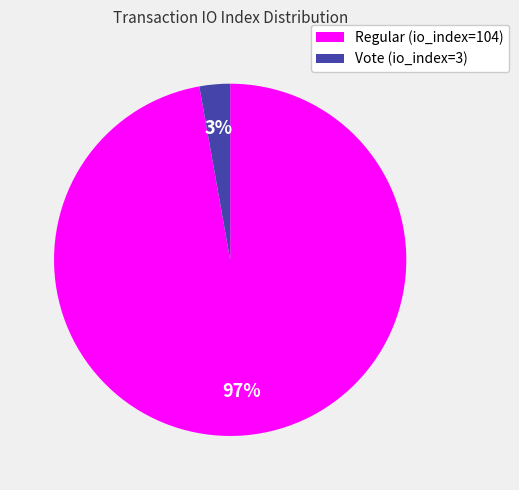

Between Vote (io_index=3) and Regular (io_index=104), which is larger?

Regular (io_index=104)